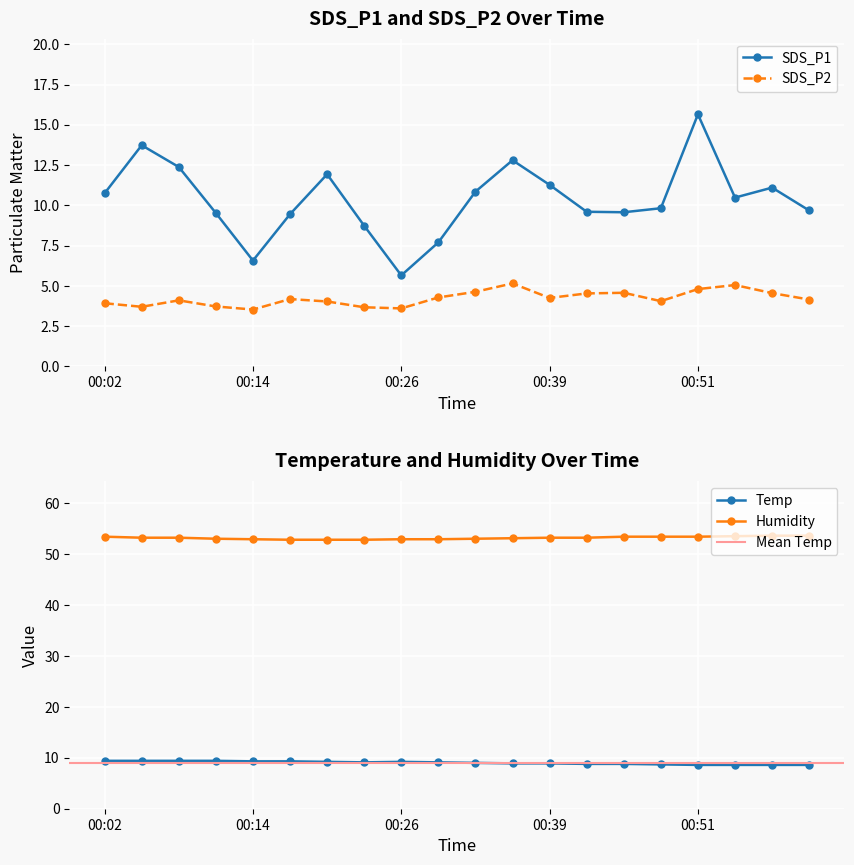

Which series has the largest range (max minus min)?

SDS_P1